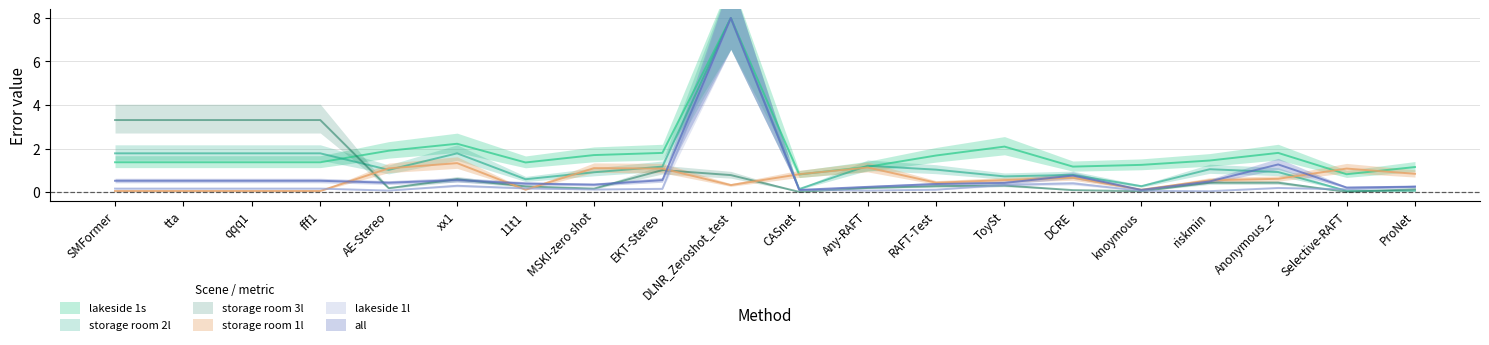

How many times do storage room 3l and storage room 1l cross each other?

5